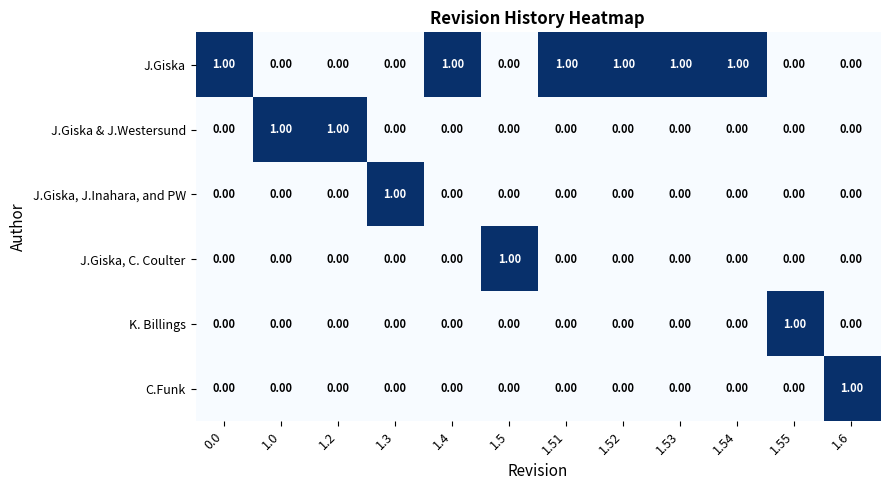

Which series has the largest total across all categories?

J.Giska